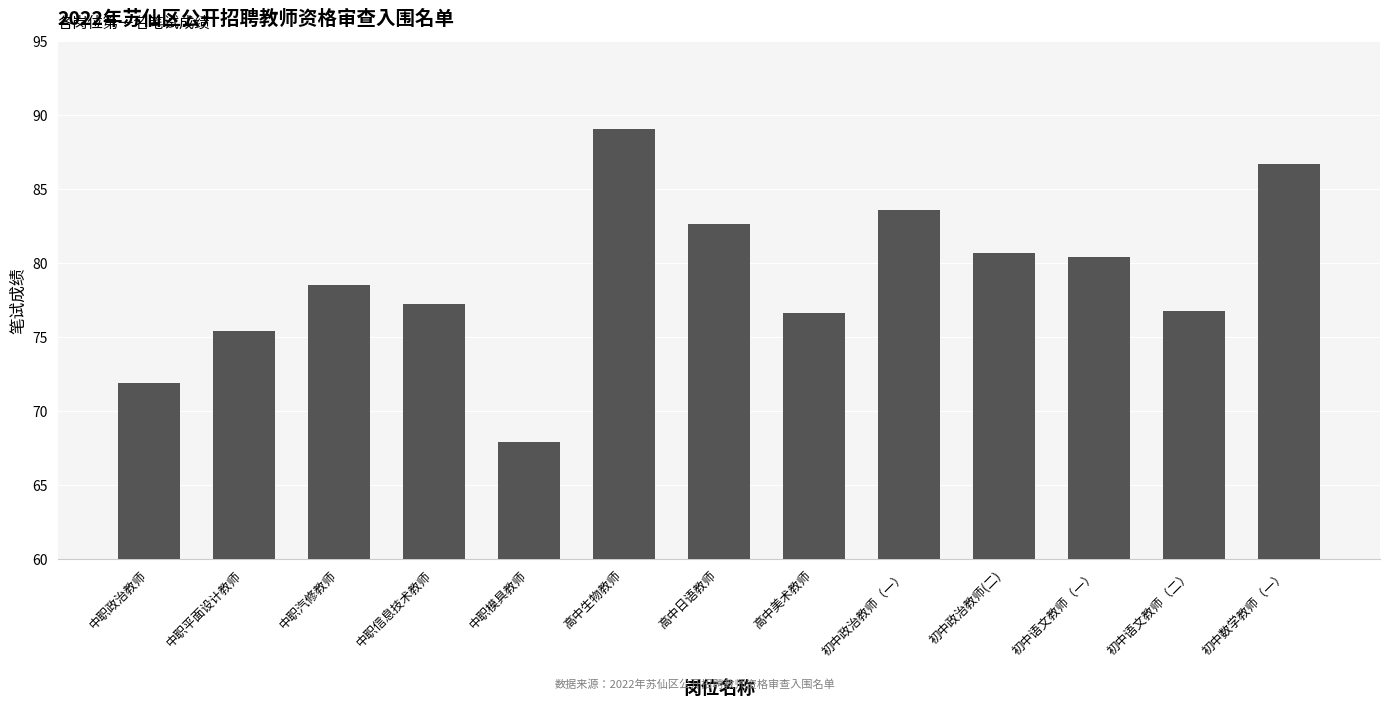

What is the change in value from 中职汽修教师 to 高中生物教师?

+10.5